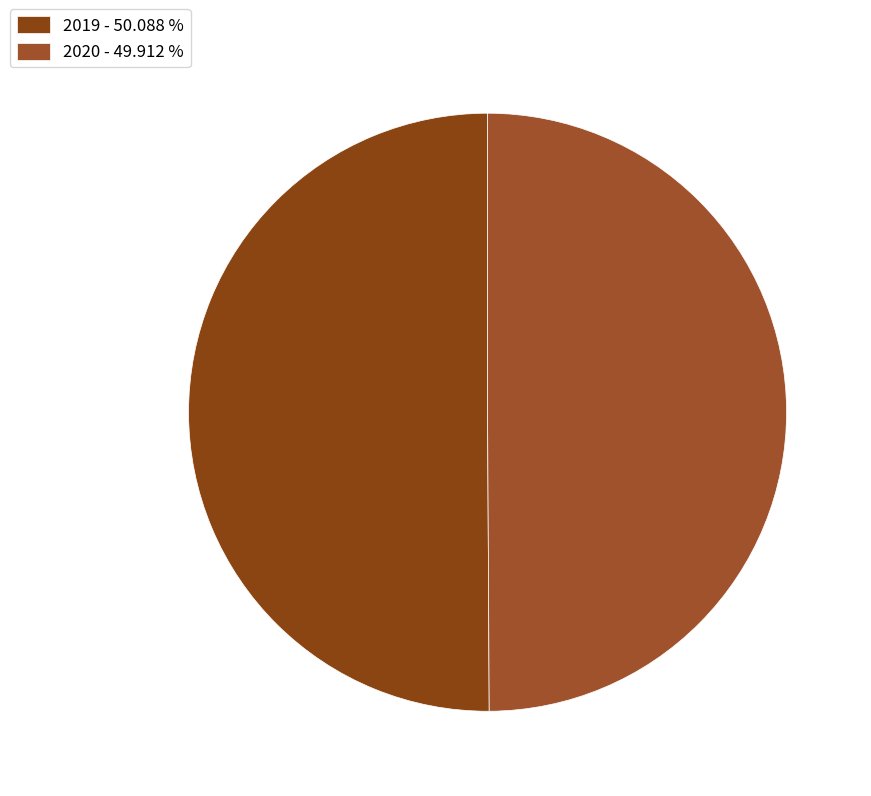

To the nearest percent, what portion does 2019 represent?

50%